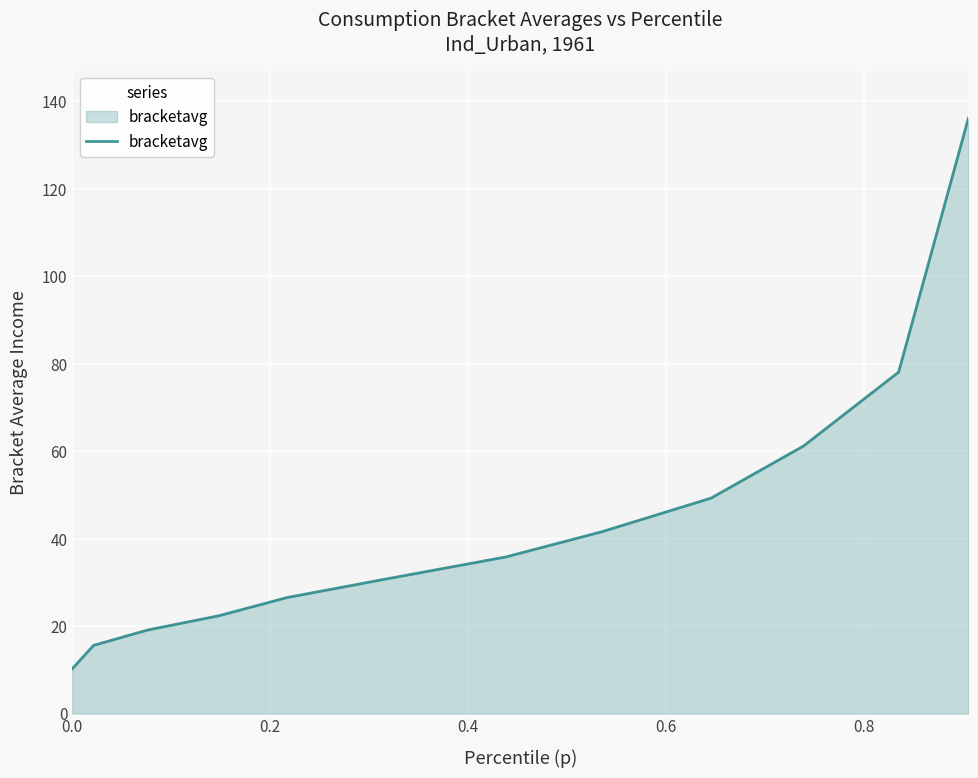

What is the smallest value displayed?

10.2